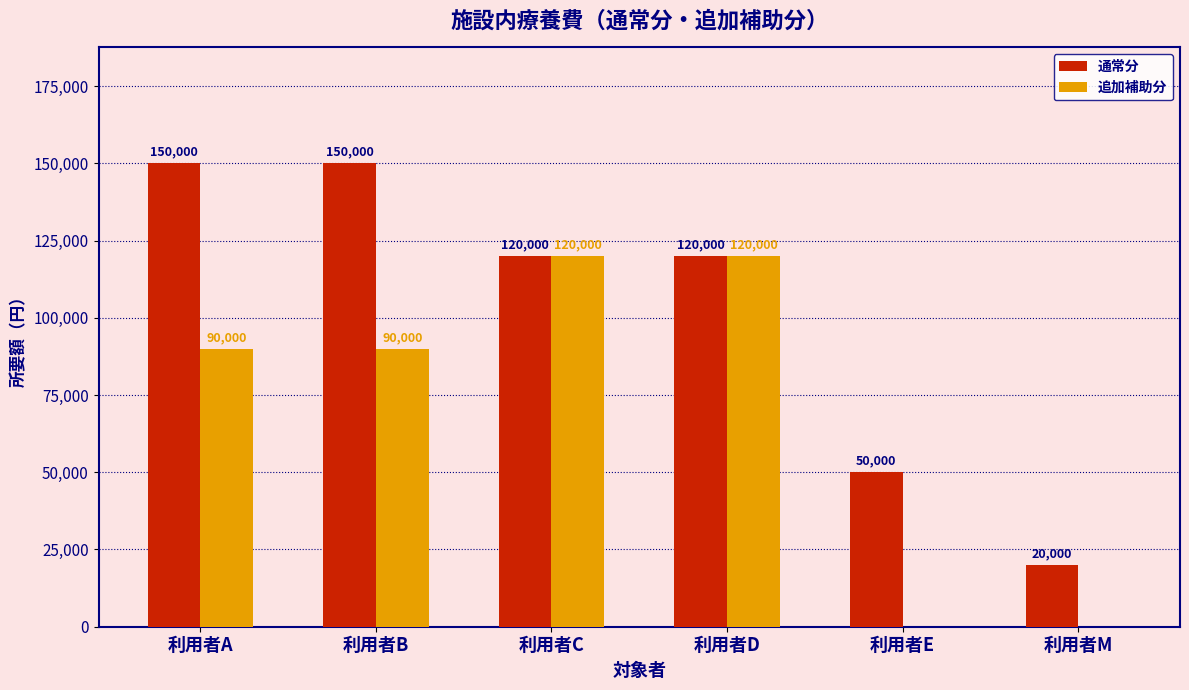

Between 利用者D and 利用者M, which series saw the biggest shift?

追加補助分